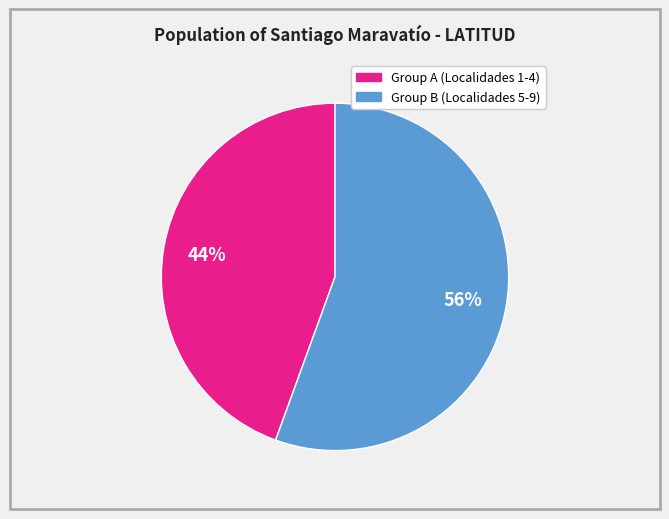

Does any single category account for the majority?

Yes